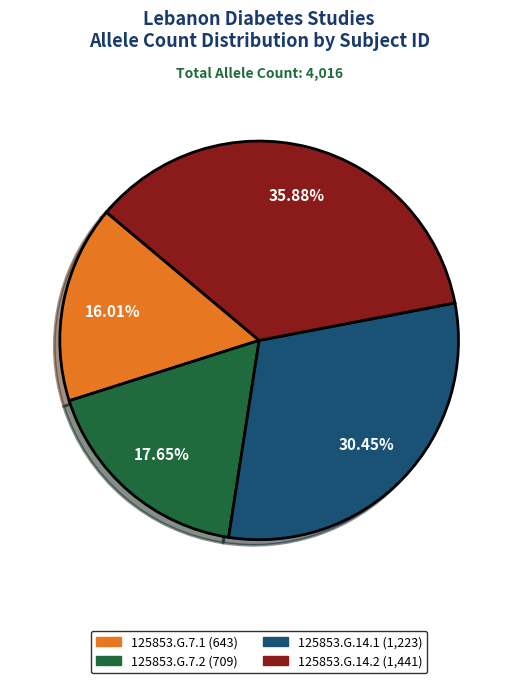

Does 125853.G.7.2 account for over 50% of the chart?

No